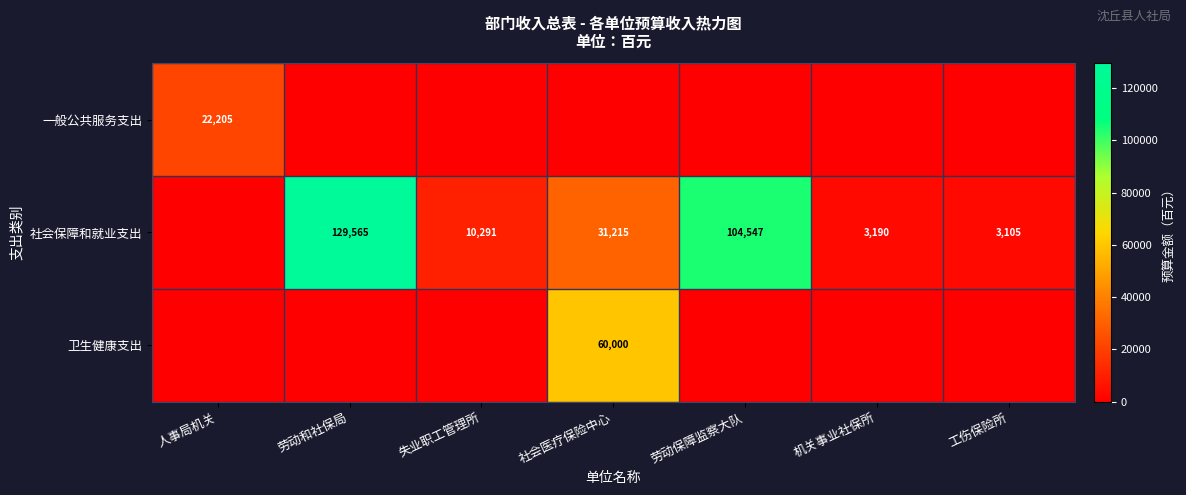

The value of 社会保障和就业支出 at 社会医疗保险中心 is 11961. True or false?

False